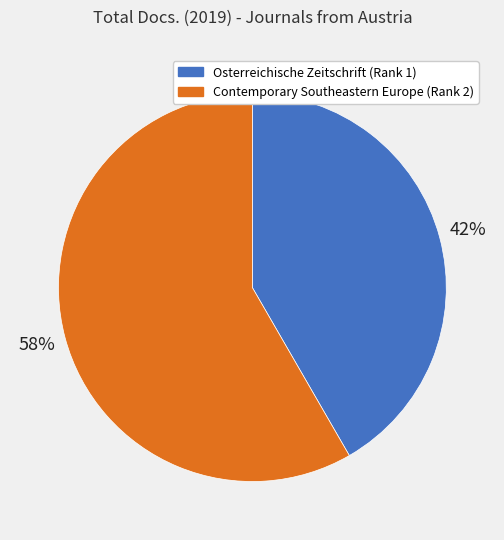

Does Contemporary Southeastern Europe (Rank 2) represent more than half of the total?

Yes